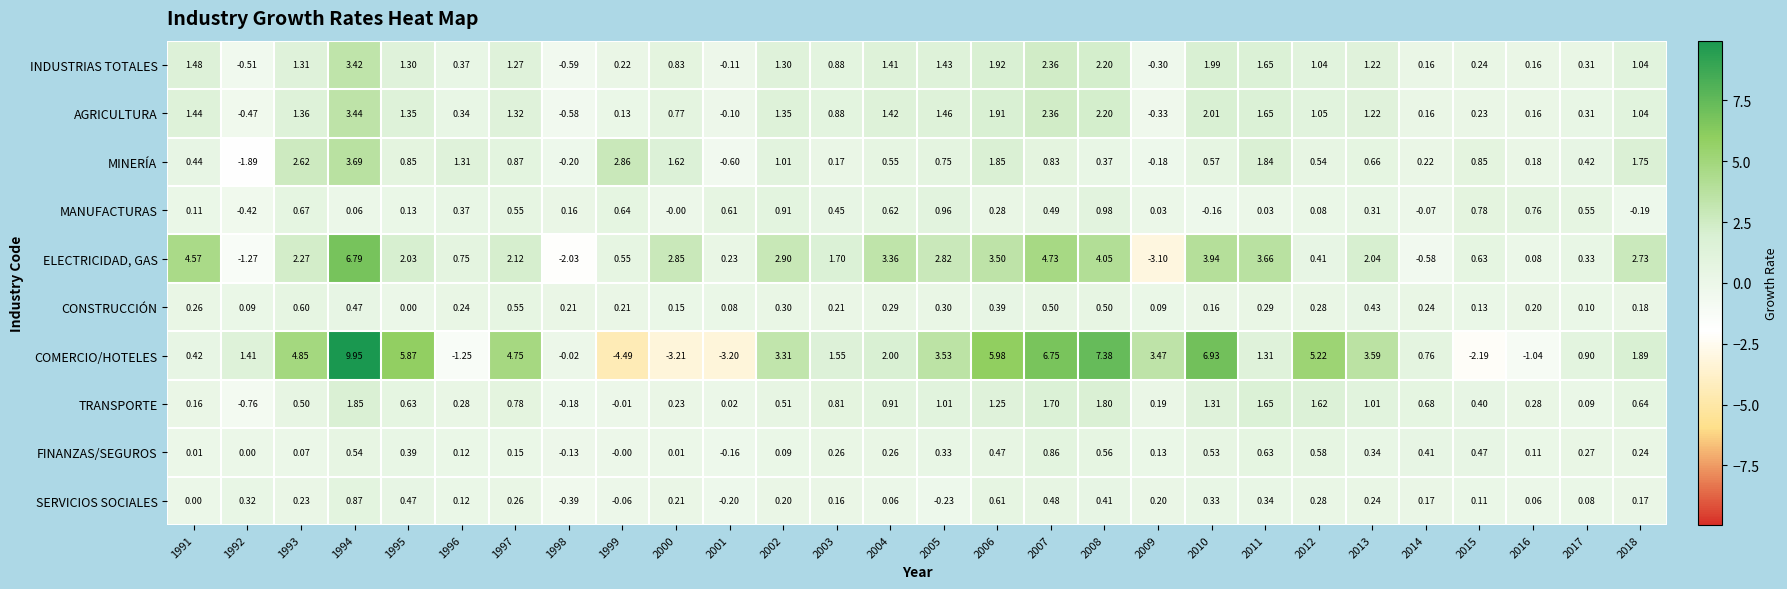

Which series has the largest range (max minus min)?

COMERCIO/HOTELES